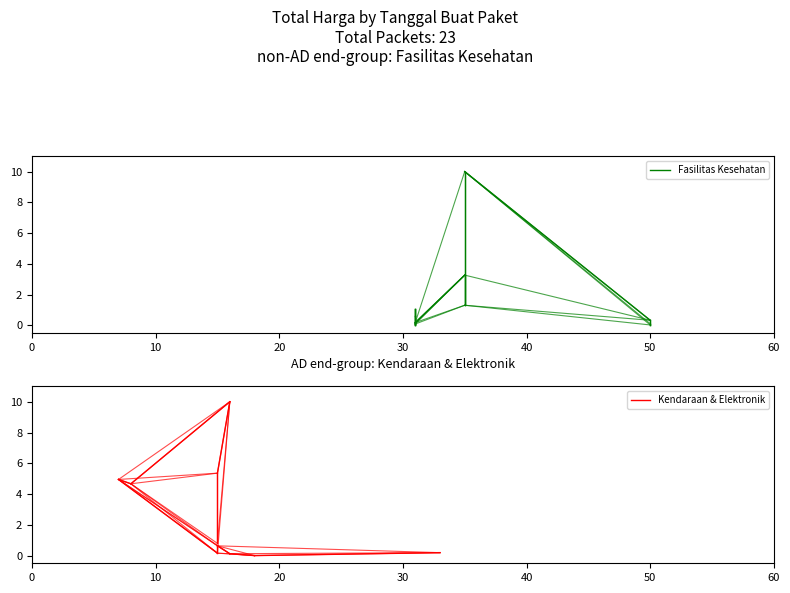

At how many categories does at least one series exceed 3?

1